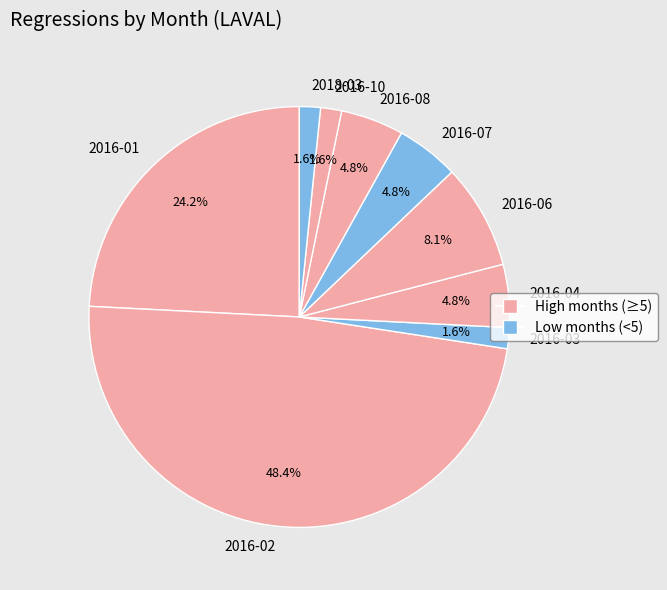

Does 2016-06 represent more than half of the total?

No